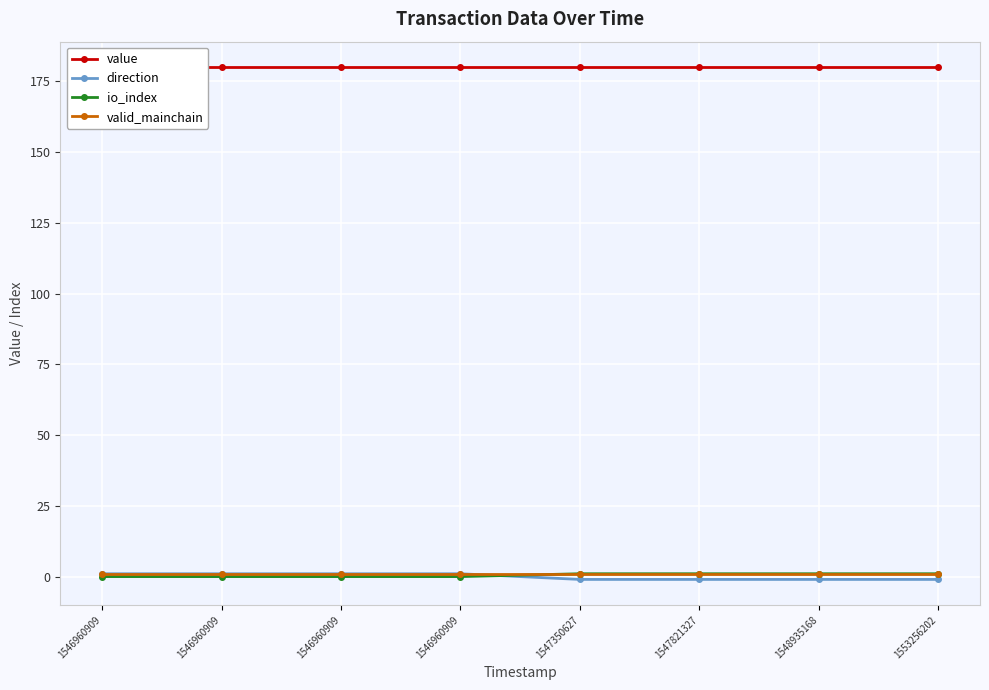

How many lines are shown in the chart?

4